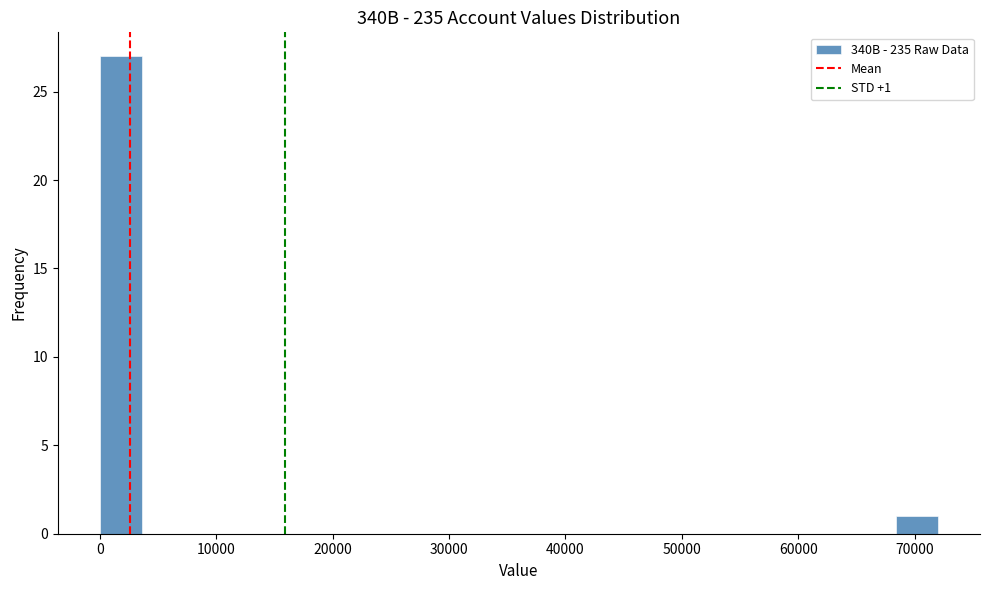

Around what value on the x-axis is the tallest bar? Give the approximate position of its centre, as read against the axis.

2000